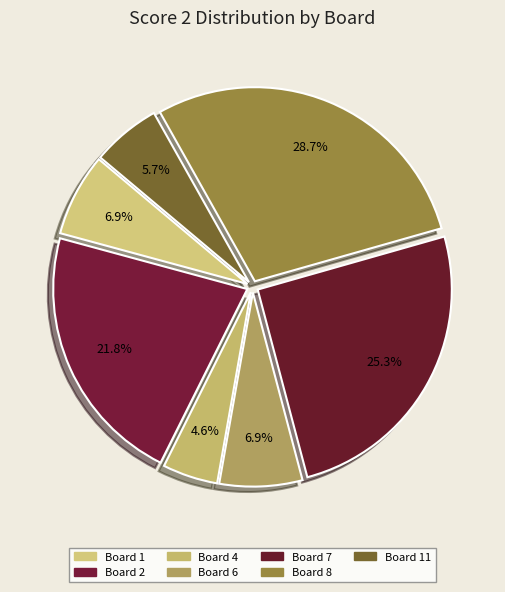

What is the largest slice in the pie chart?

Board 8